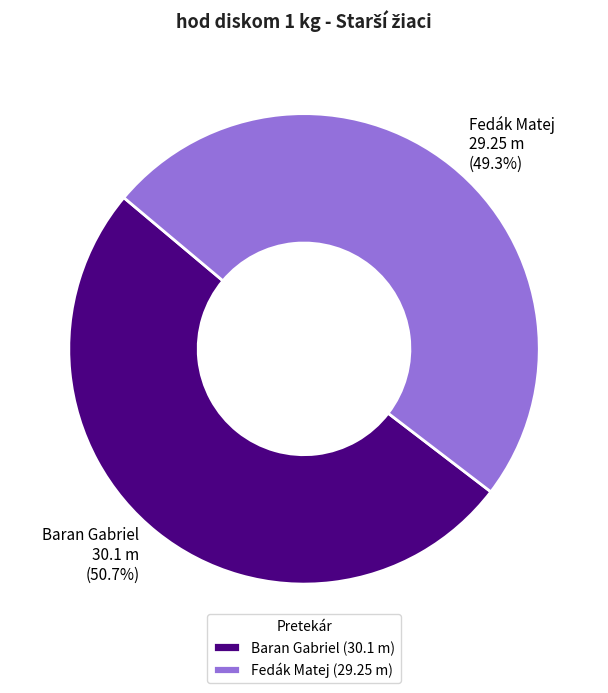

To the nearest percent, what portion does Baran Gabriel represent?

51%